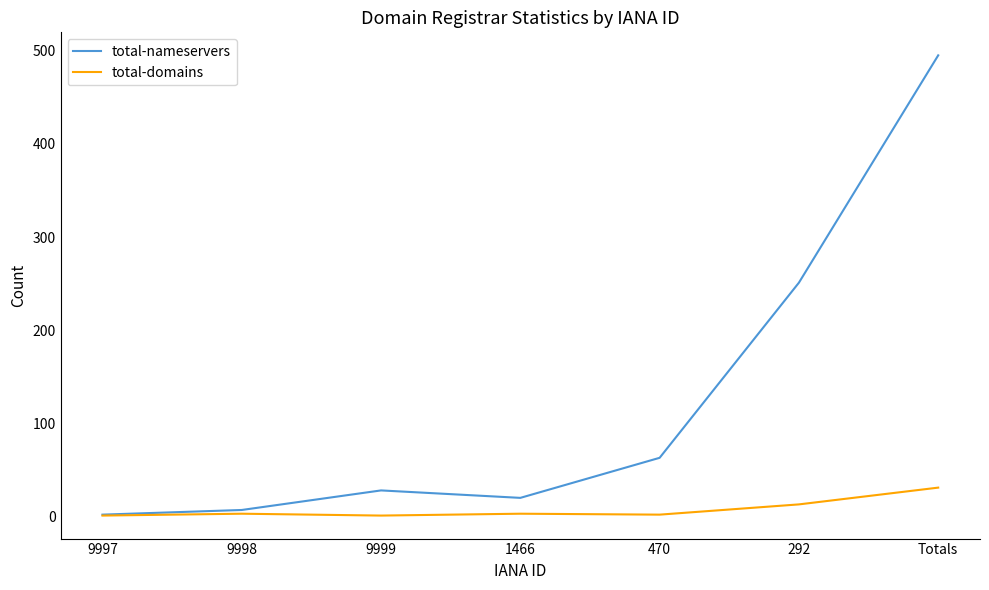

At which category is the sum across all series the highest?

Totals